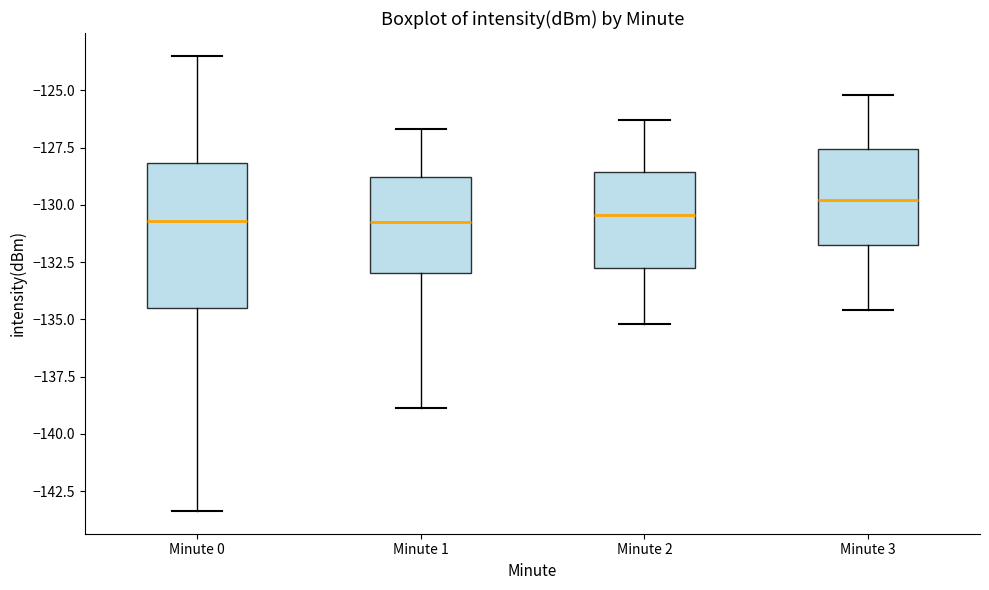

Reading left to right, read every box against the y-axis: the position of its median line, the range the box covers, and the ends of its whiskers. The values are not printed on the chart, so give them approximately, as read against the axis.

Minute 0: median -130.5, box -134.5 to -128.0, whiskers -143.5 to -123.5
Minute 1: median -130.5, box -133.0 to -129.0, whiskers -139.0 to -126.5
Minute 2: median -130.5, box -133.0 to -128.5, whiskers -135.0 to -126.5
Minute 3: median -130.0, box -131.5 to -127.5, whiskers -134.5 to -125.0